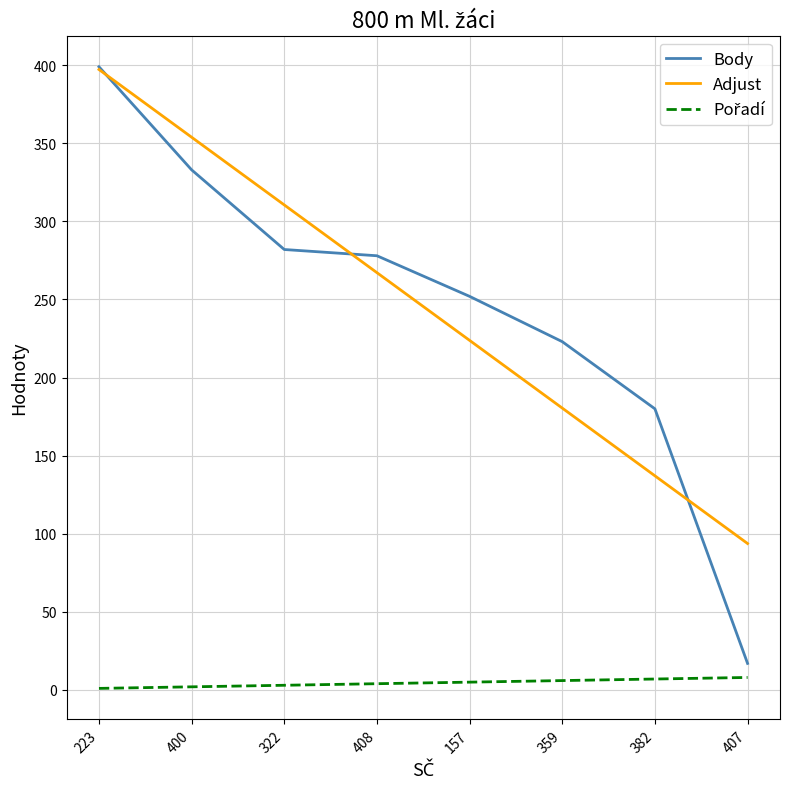

What is the minimum value shown in the chart?

1.0